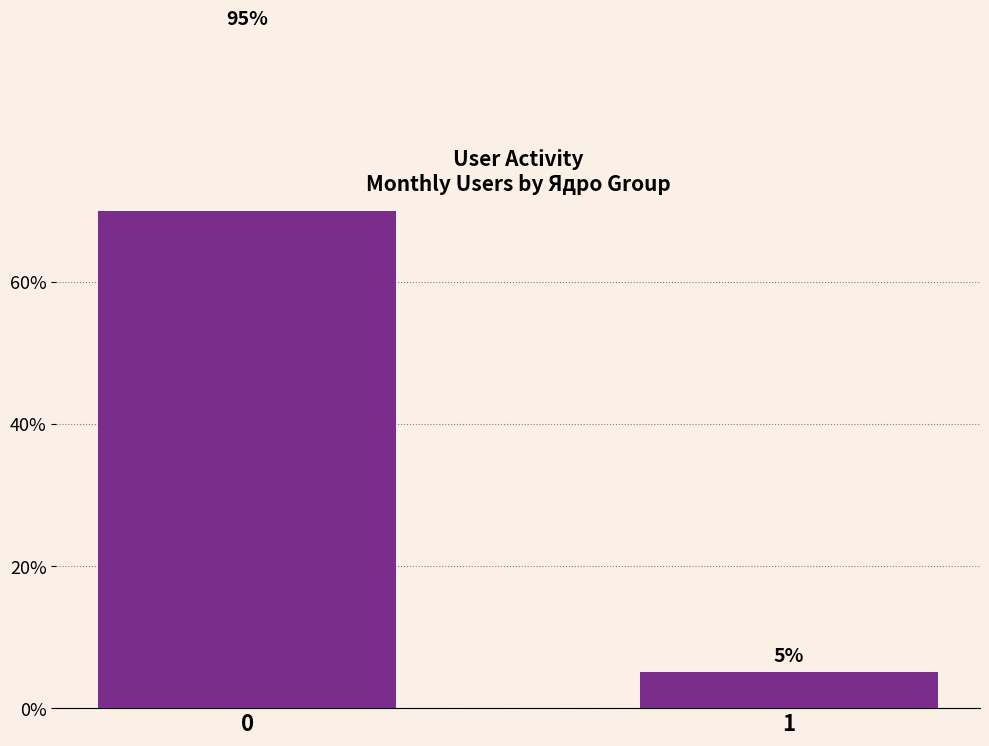

Reading right to left, transcribe all the data shown in this chart.

1=5.1	0=94.9